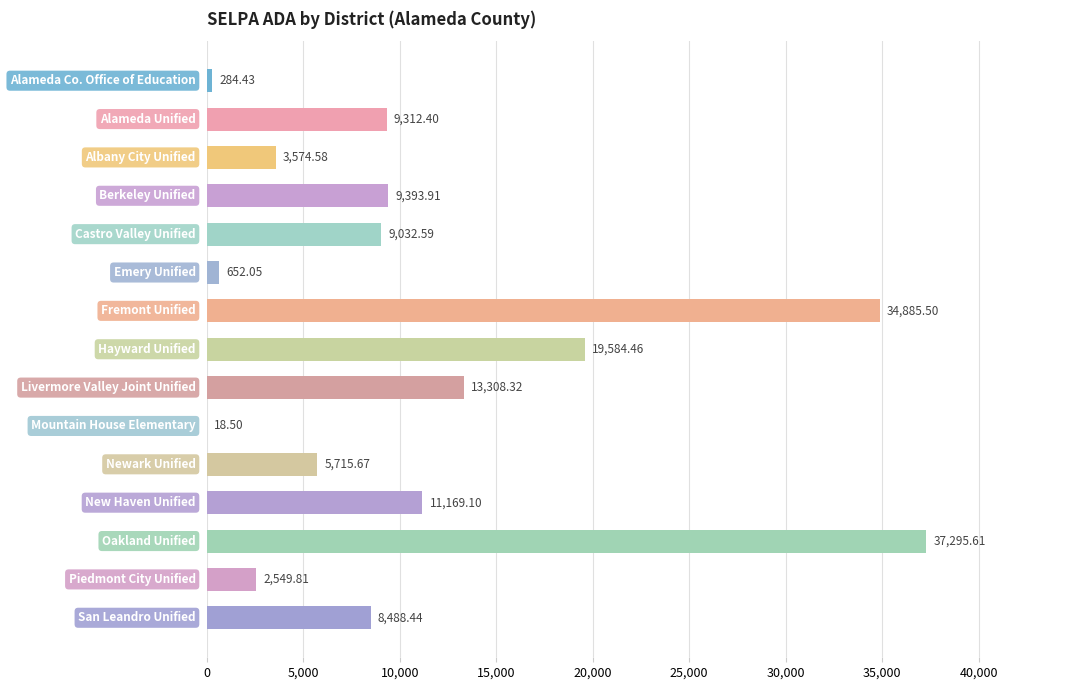

What is the sum of all values?

165265.4